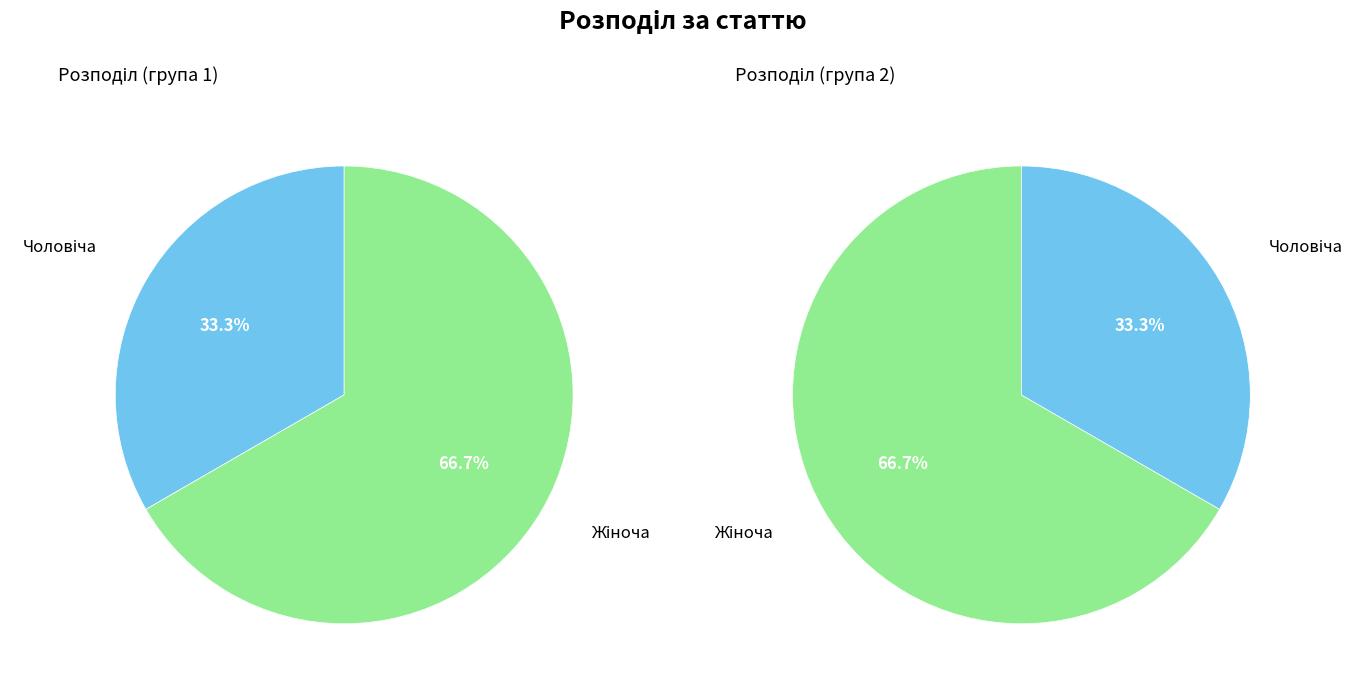

Does Чоловіча account for over 50% of the chart?

No